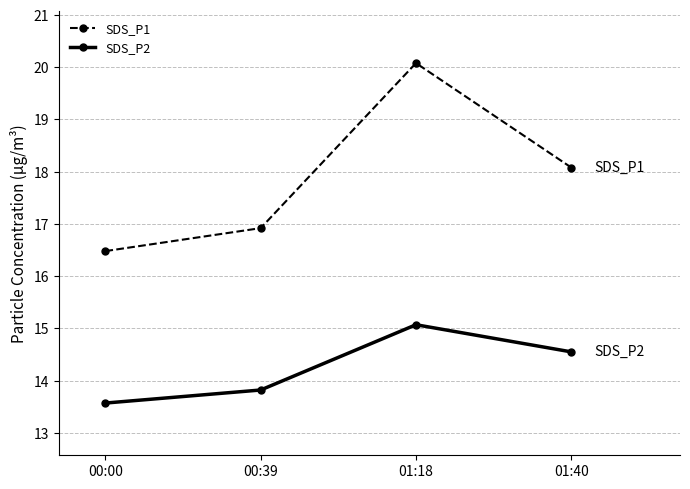

Is it true that SDS_P1 equals 10.0 at 00:39?

False